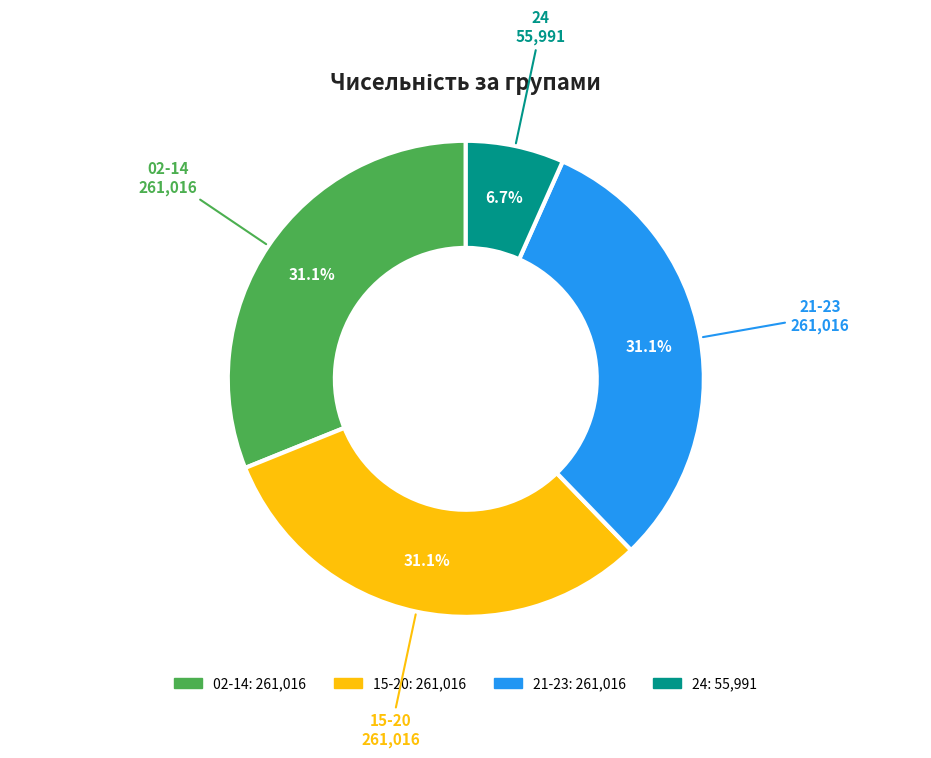

How much of the chart is everything except 21-23?

68.9%